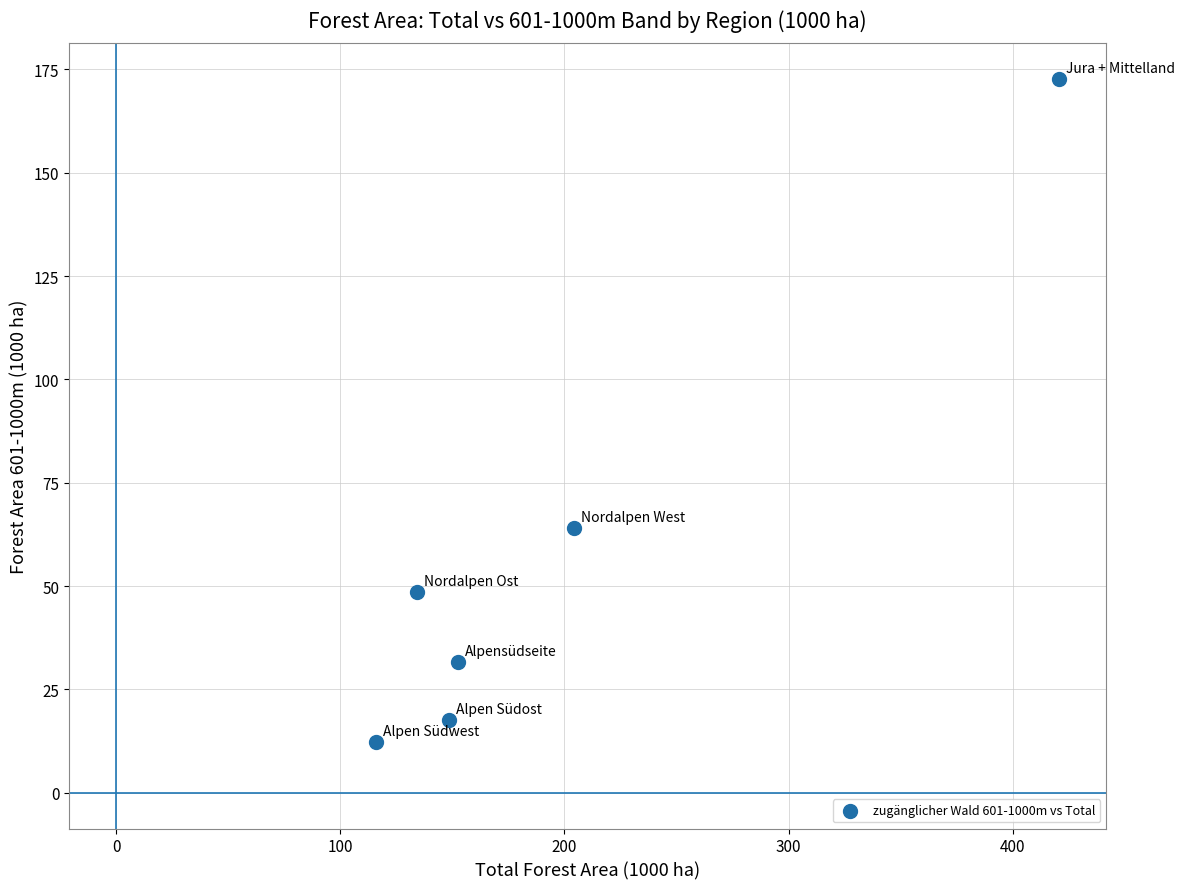

What is the average X value?

196.1